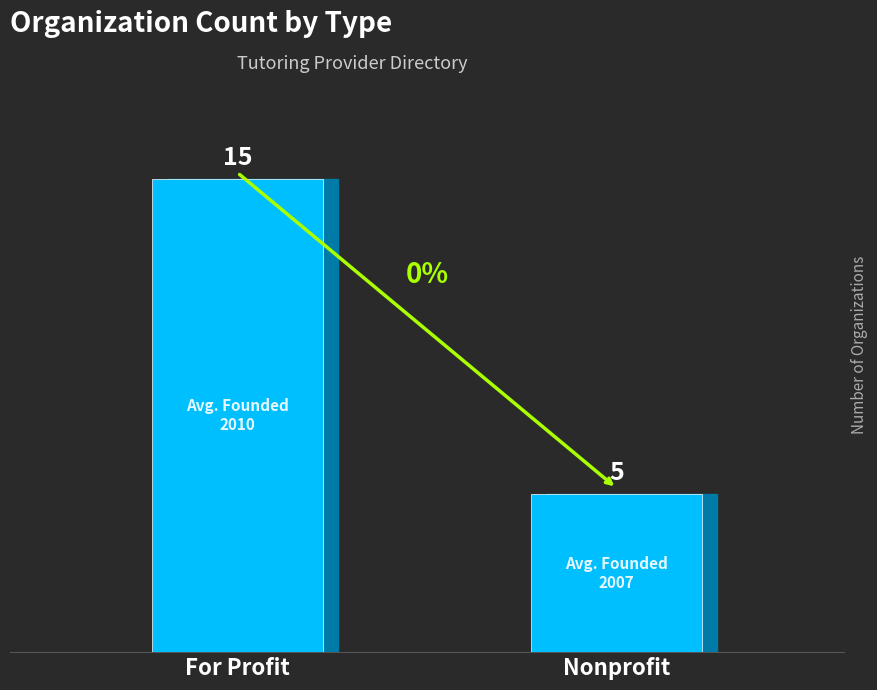

What is the ratio of the value at Nonprofit to the value at For Profit?

0.3